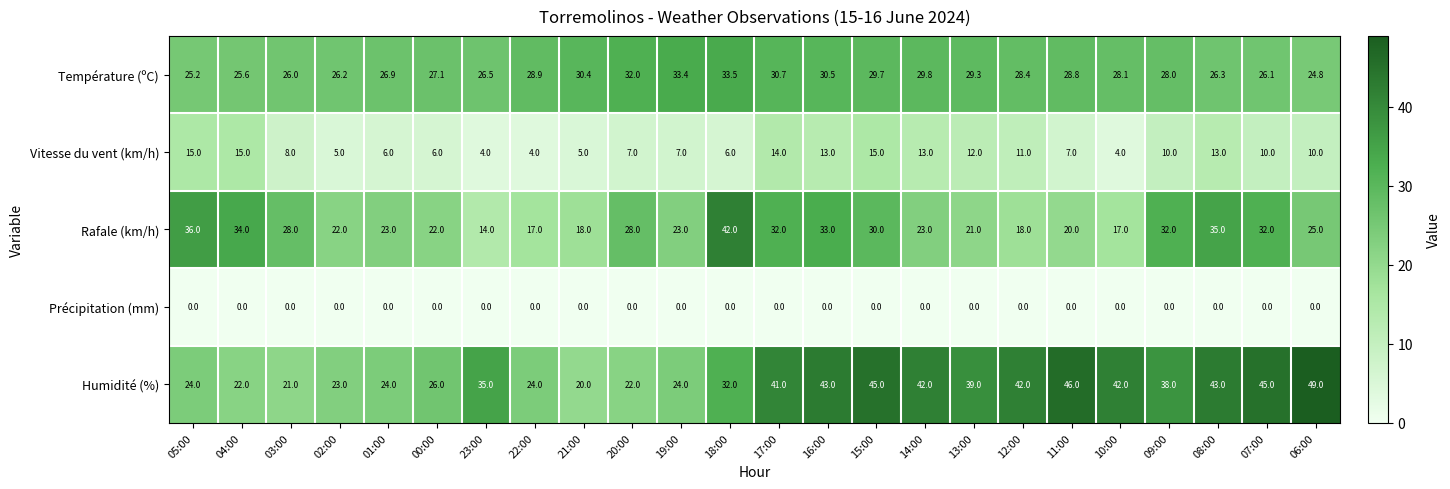

What is the total value across all series at 00:00?

81.1